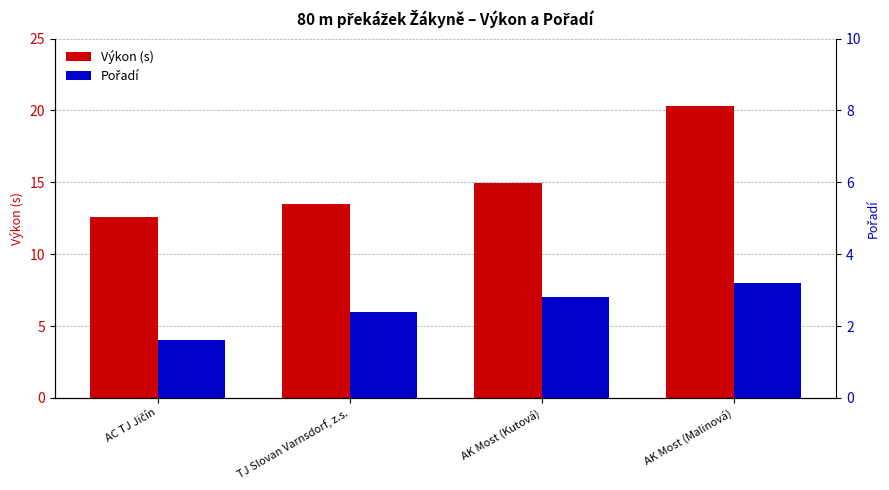

Rank the series at AK Most (Malinová) from lowest to highest value.

Pořadí, Výkon (s)